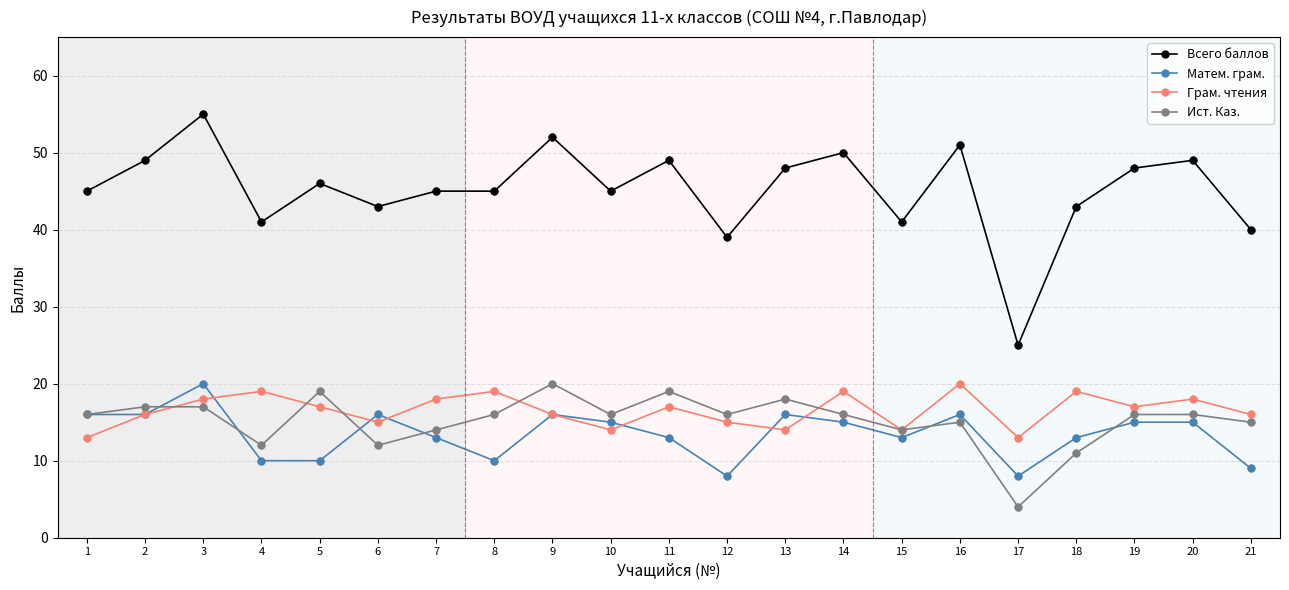

What is the total value across all series at 2?

98